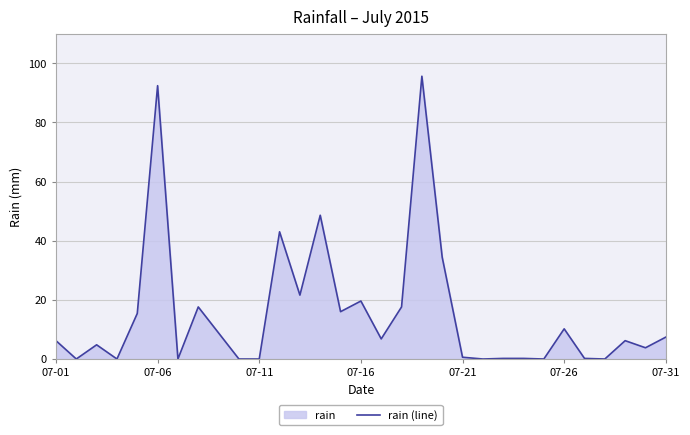

What is the change in value from 07-06 to 07-31?

-85.0